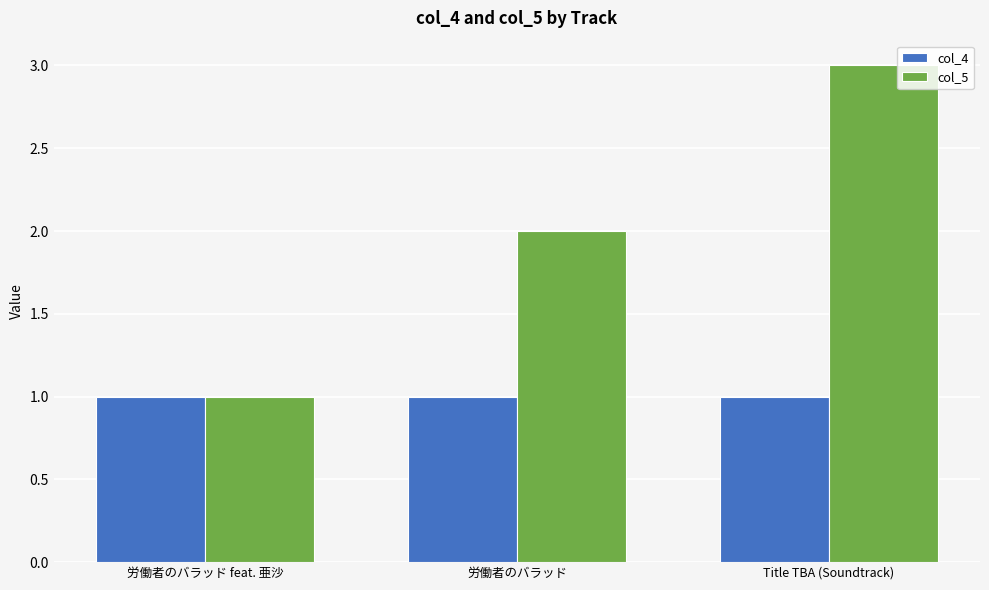

Does the chart contain stacked bars?

No